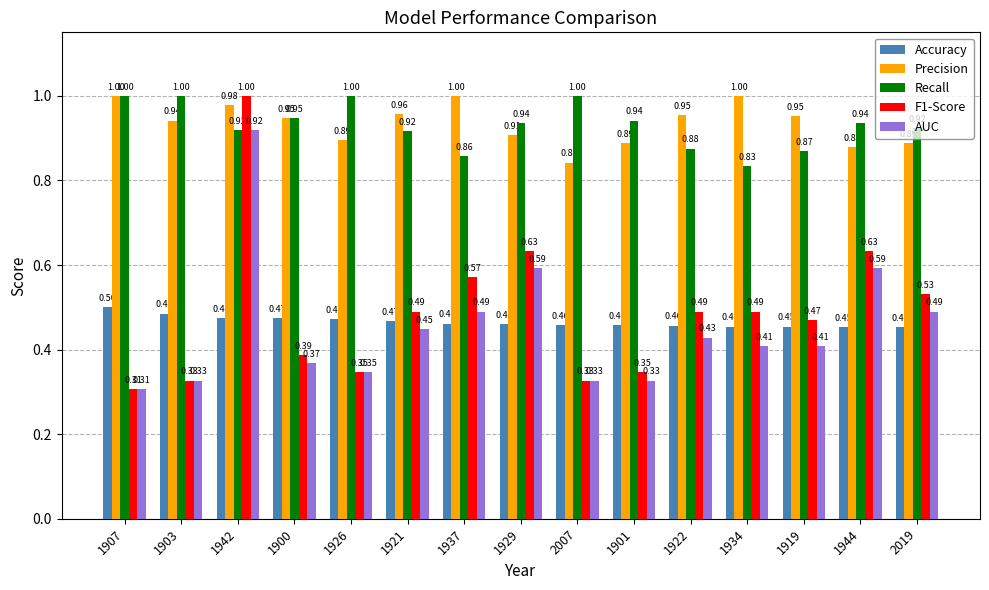

What is the value of the F1-Score bar at the 13th from the left?

0.5